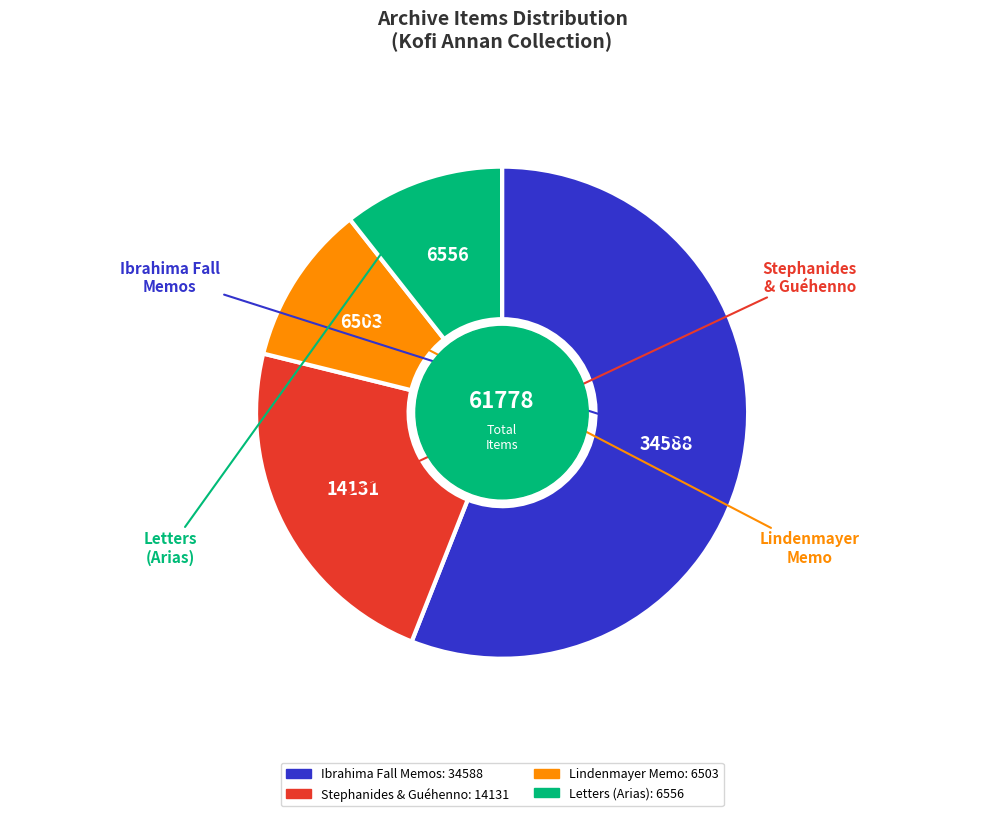

Is there any slice that represents more than half of the pie?

Yes